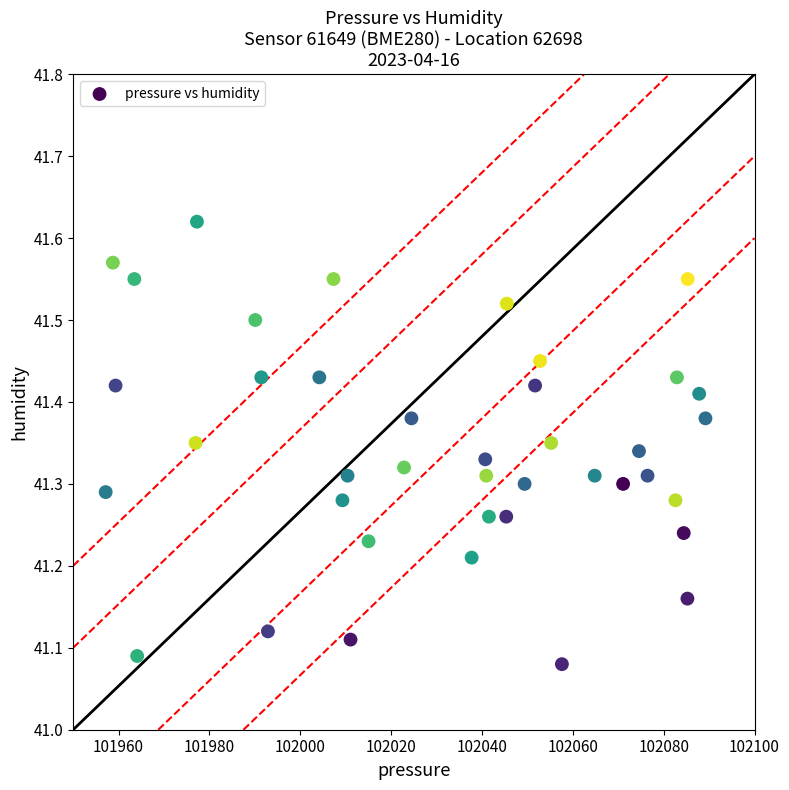

What is the range of X values (max minus min)?

132.0